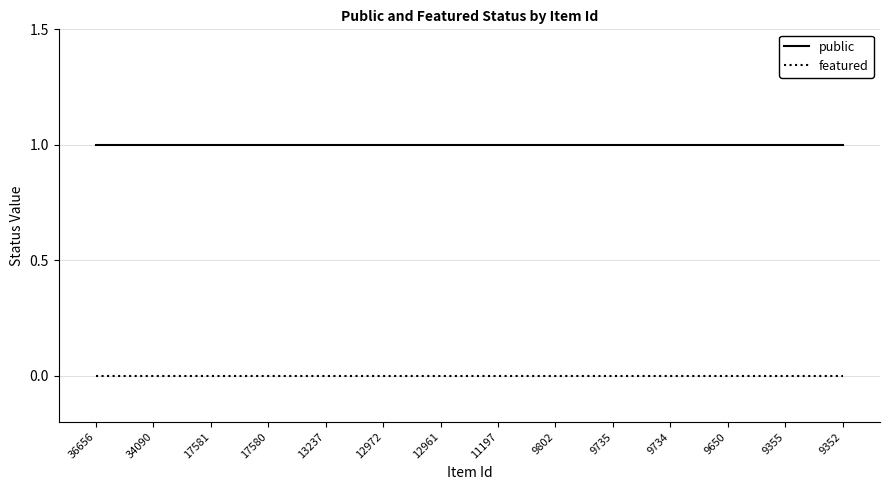

List the series in order of their overall mean, lowest first.

featured, public